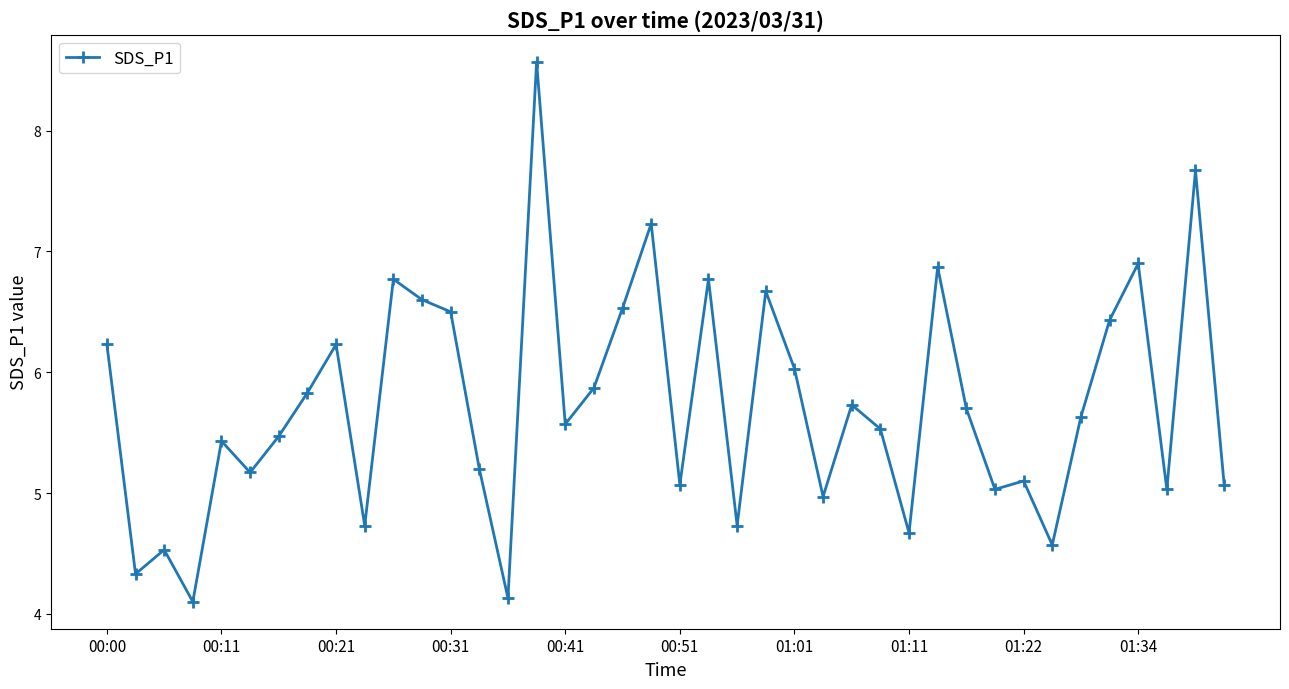

What is the maximum value shown in the chart?

8.6